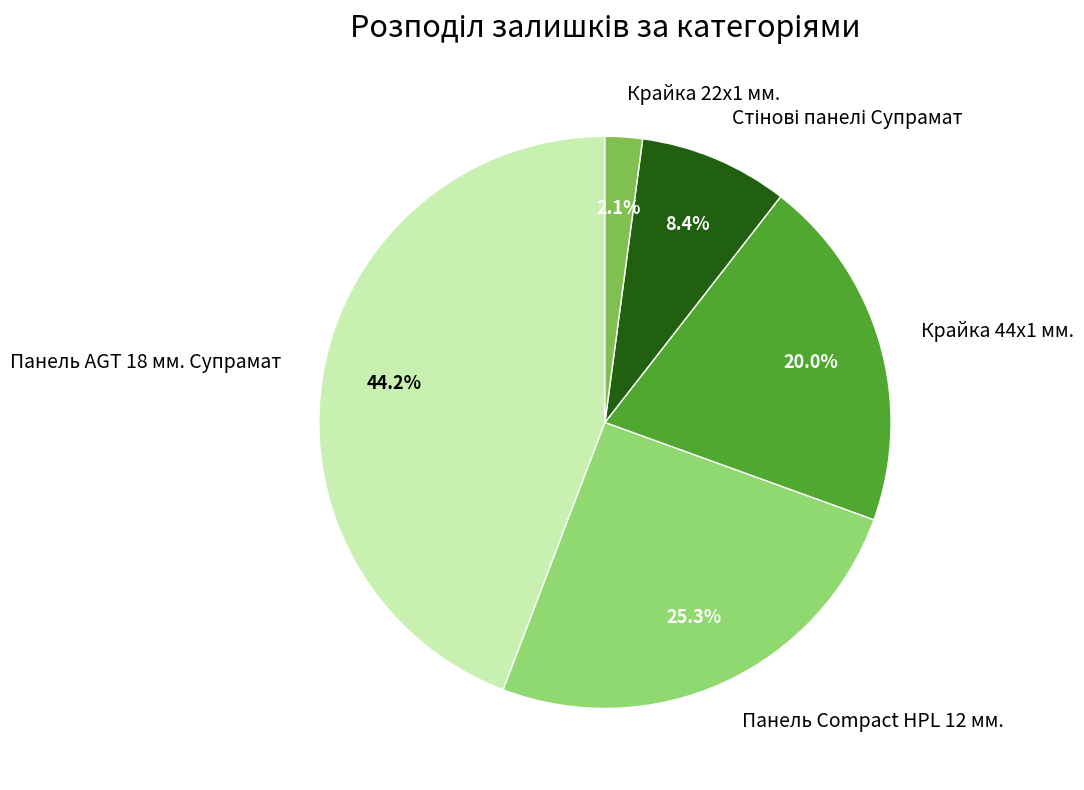

What is the ratio of the value at Панель AGT 18 мм. Супрамат to the value at Крайка 22x1 мм.?

21.0